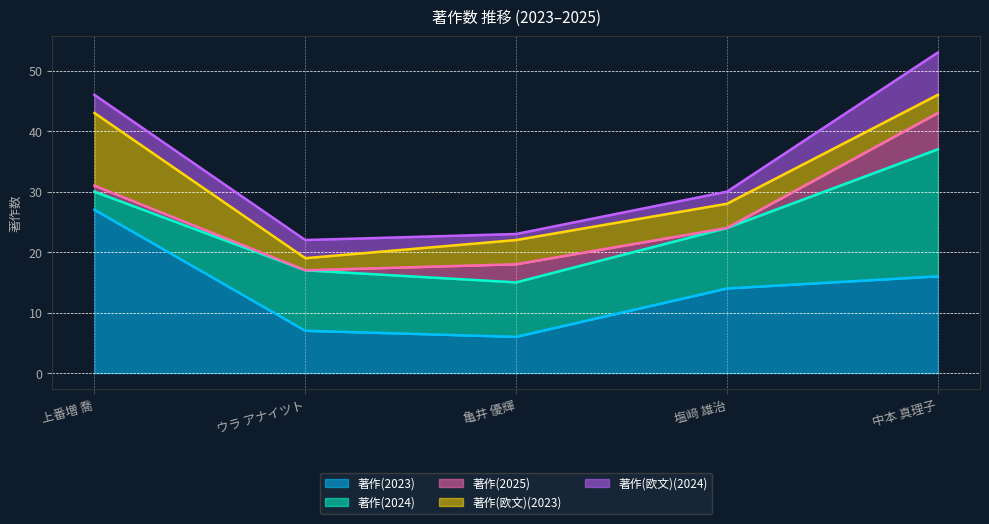

True or false: 著作(欧文)(2024) has more than 2 points higher than both neighbors.

False